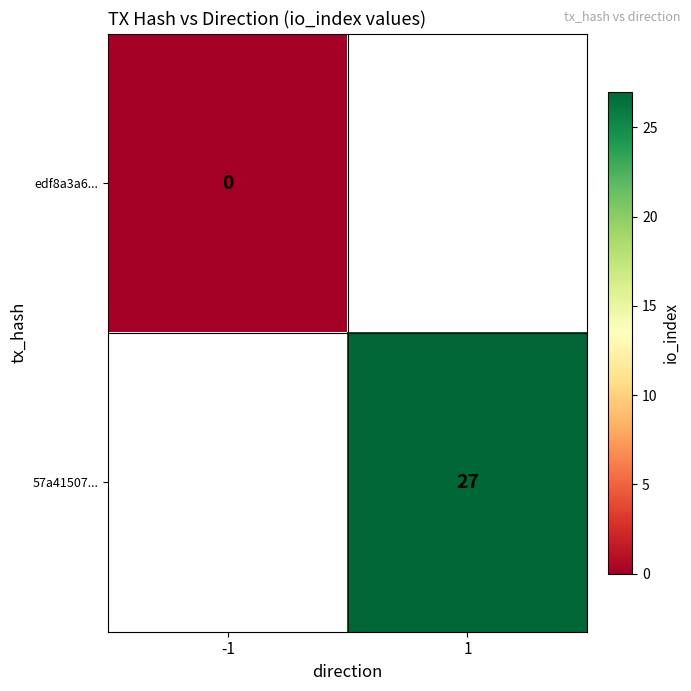

Is it true that 57a41507... equals 10 at 1?

False